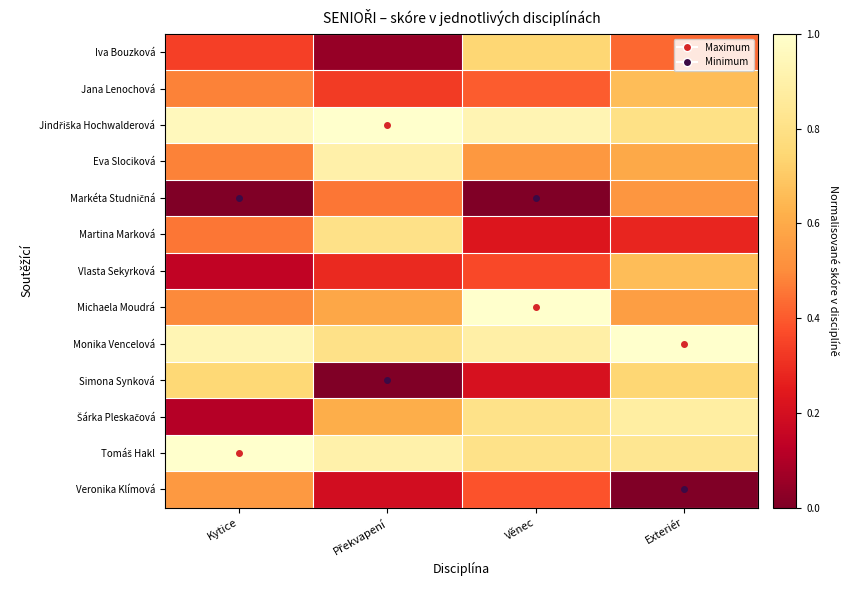

Which category has the highest value across all series?

Exteriér